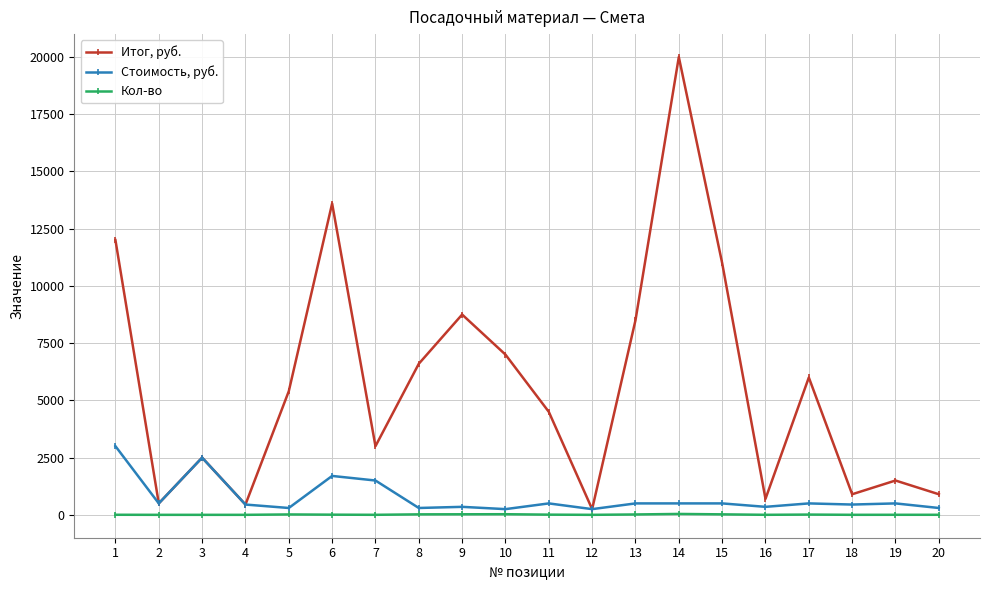

At which category is the sum across all series the highest?

14